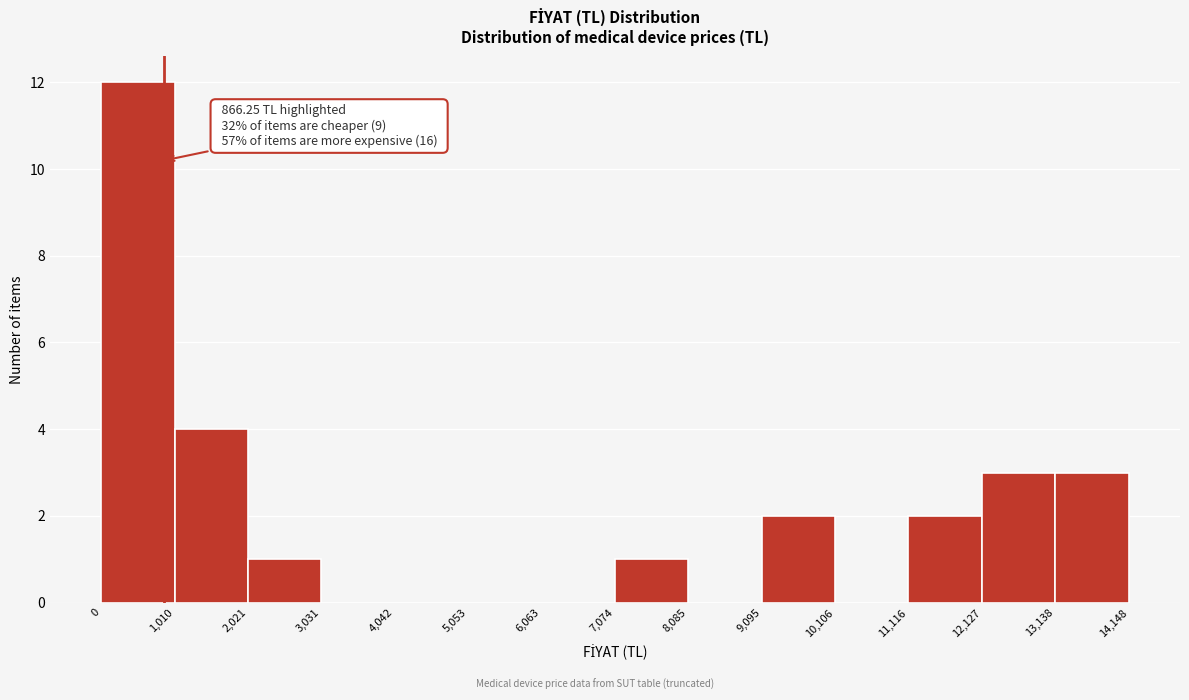

Which range on the x-axis has the tallest bar?

0 to 1,010